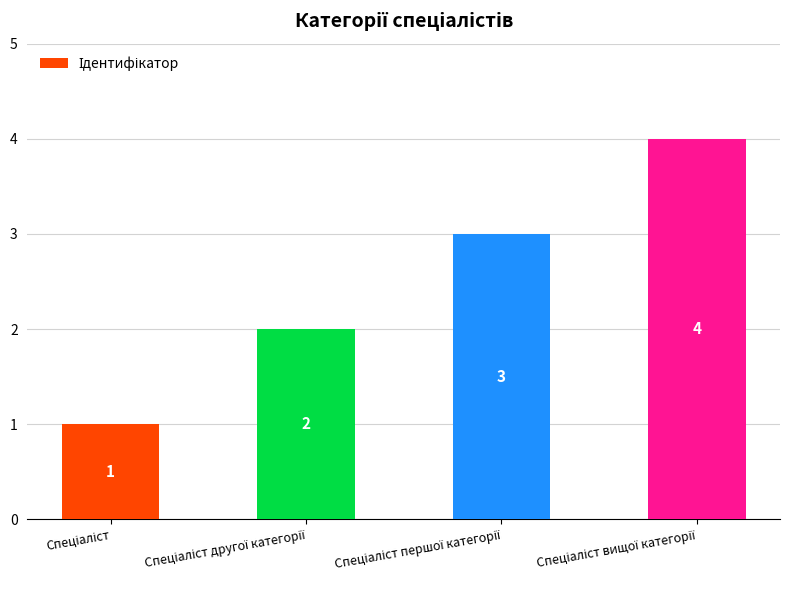

What is the value of the 2nd bar from the left?

2